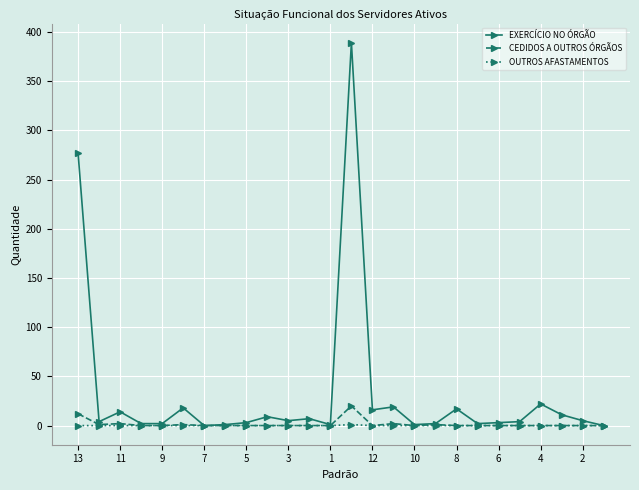

How many data points does each series have?

26